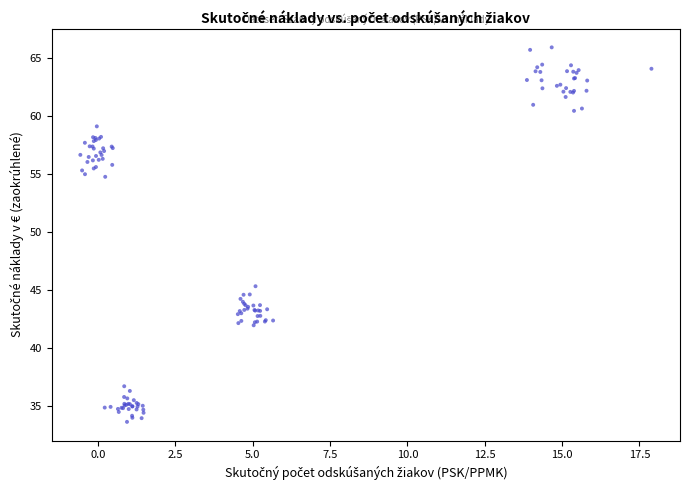

What Y value in the scatter plot is closest to 49?

45.3